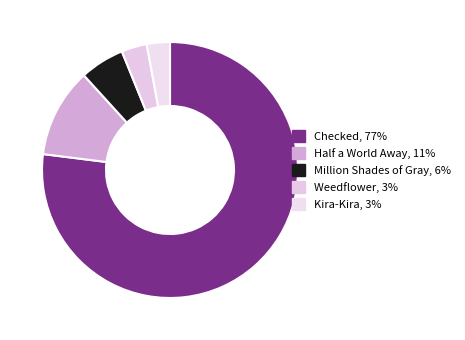

What percentage is the Checked slice, to the nearest percent?

77%